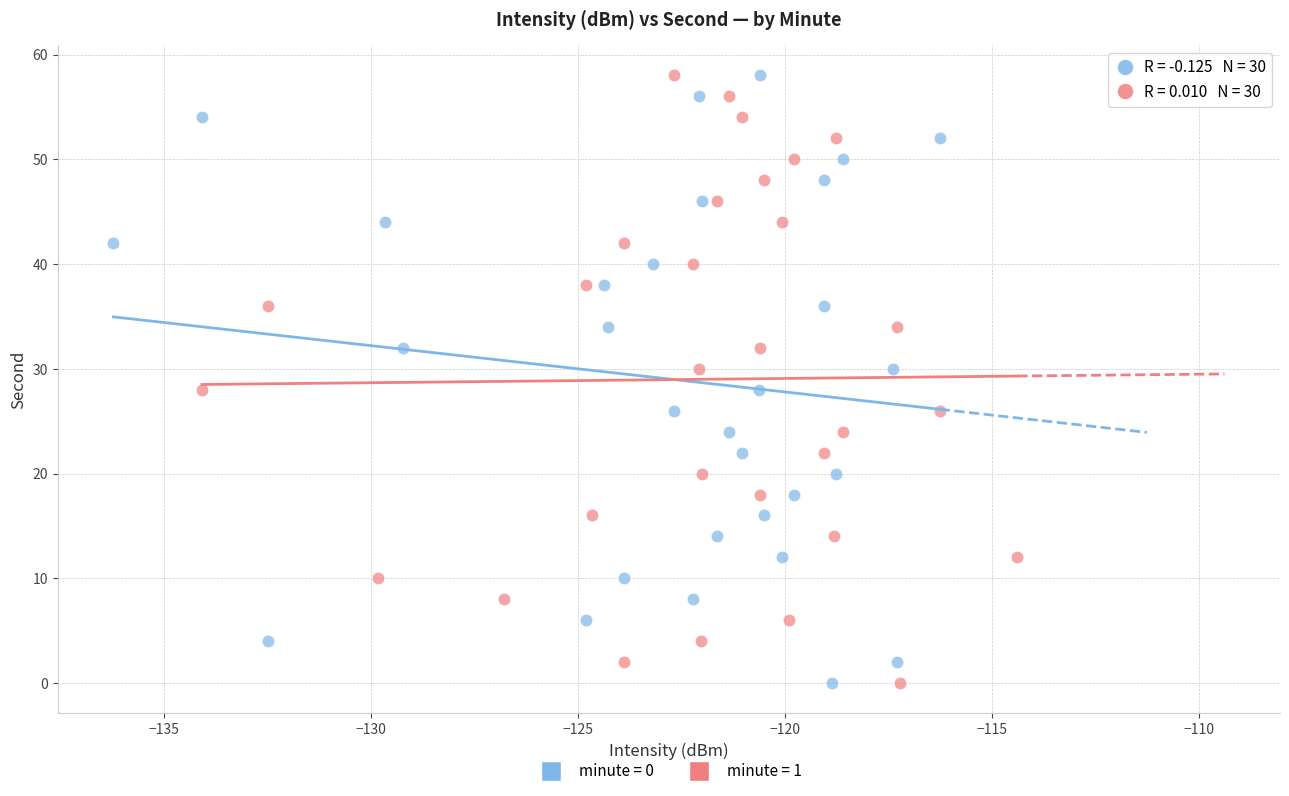

What are all the series names shown in the legend?

minute = 0, minute = 1